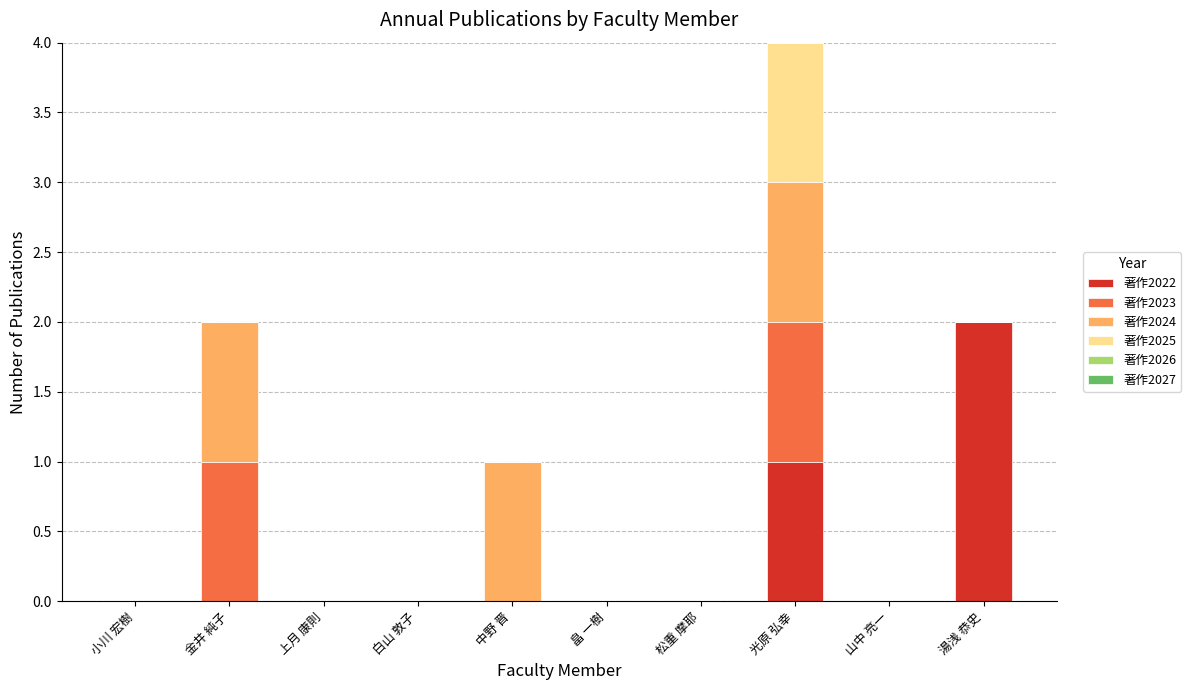

Is it true that 著作2022 equals 1 at 湯浅 恭史?

False